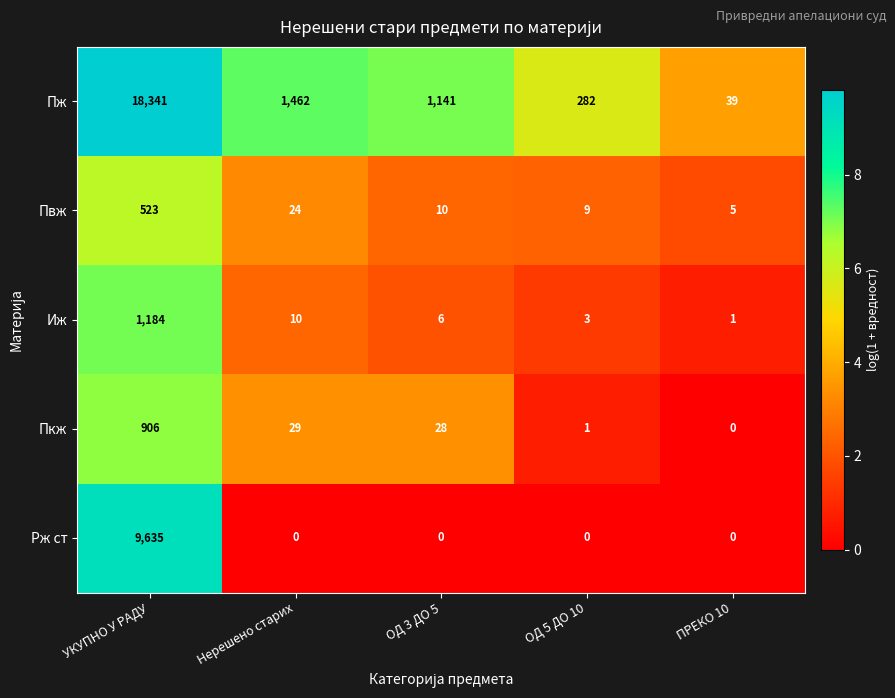

The Пвж series shows 759 at УКУПНО У РАДУ. True or false?

False